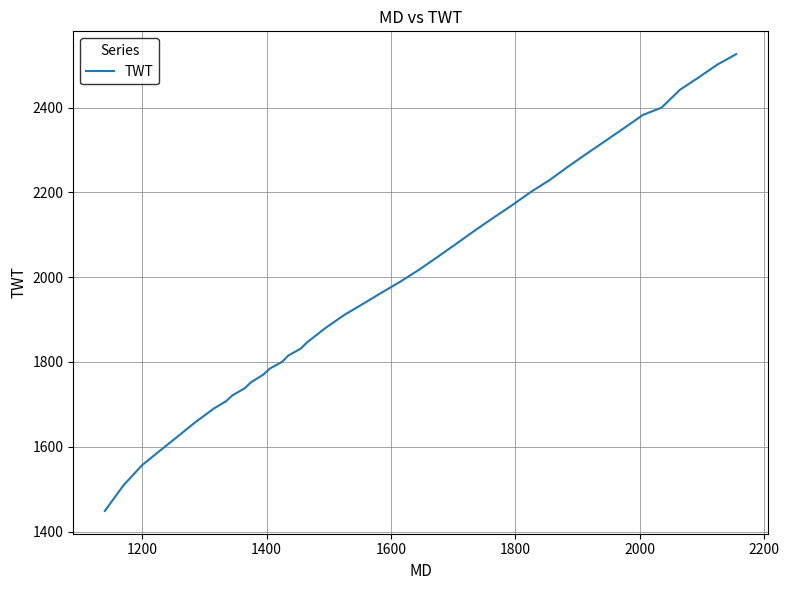

What is the difference between the maximum and minimum values?

1077.2